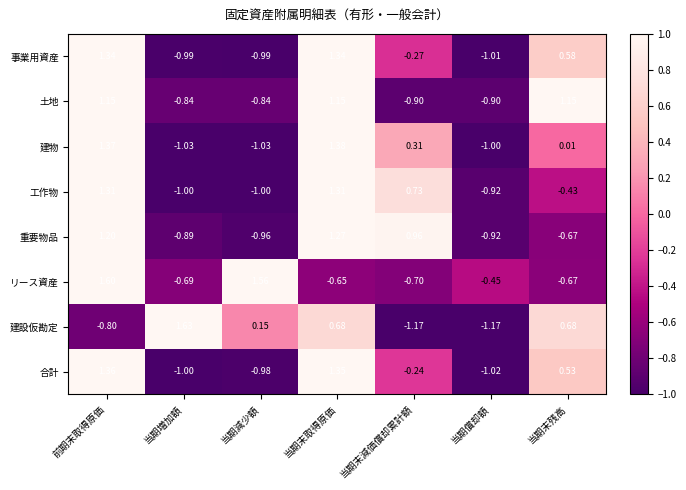

Count the number of data series in this chart.

8